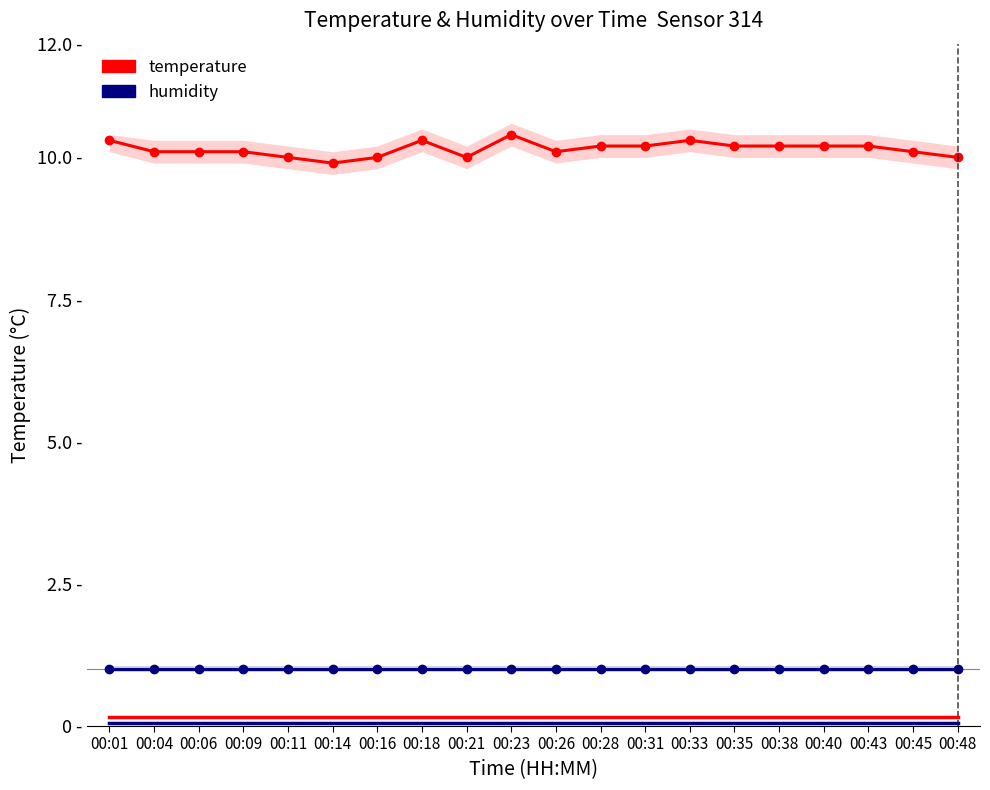

True or false: humidity has more than 2 interior local peaks.

False